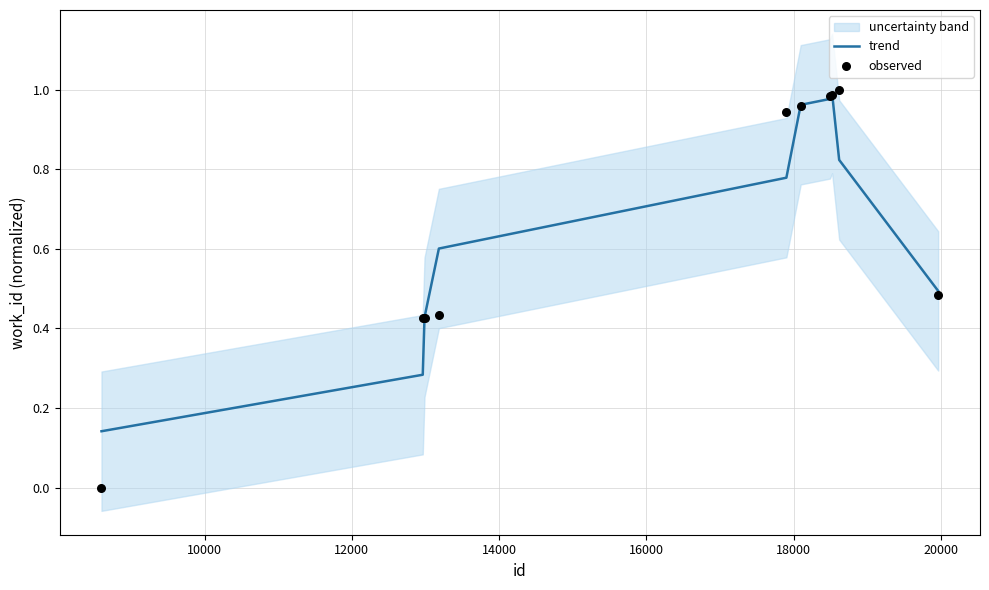

At how many categories does at least one series exceed 0?

10